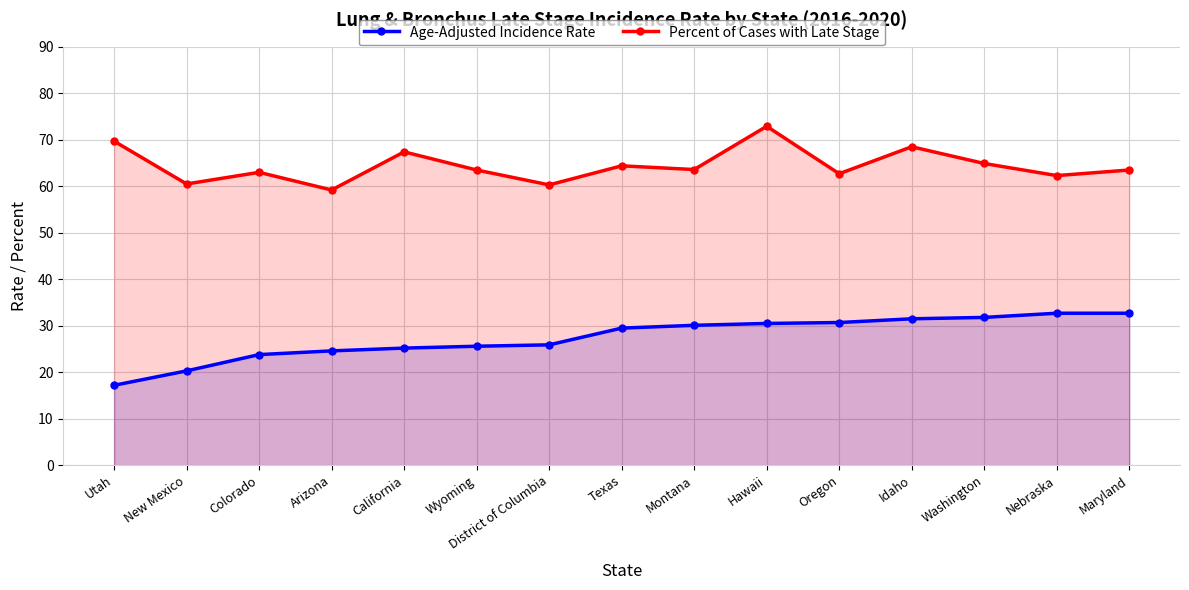

At which category is the sum across all series the highest?

Hawaii